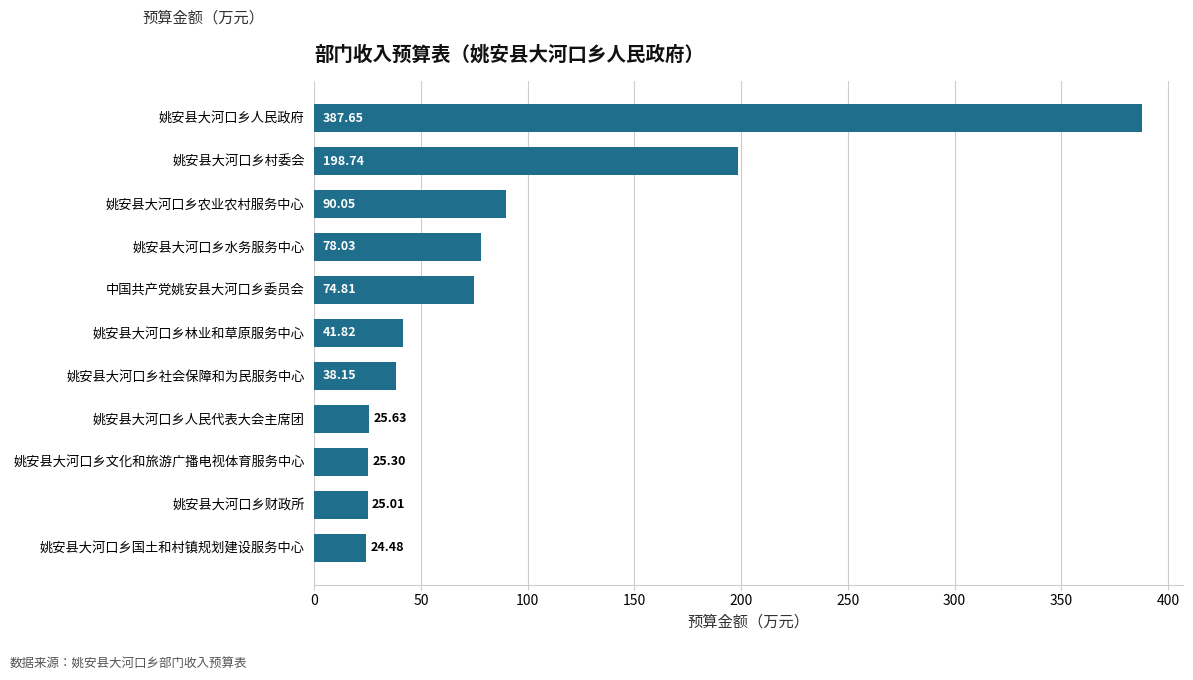

At which label is the value closest to 206?

姚安县大河口乡村委会